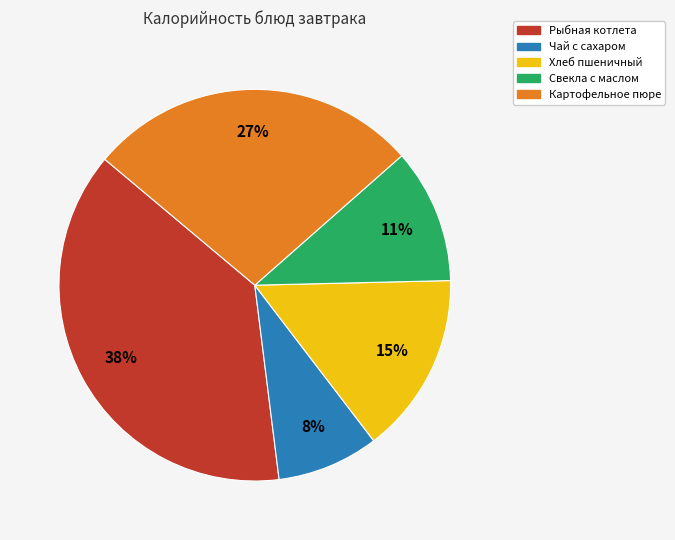

Count the number of slices in the pie.

5